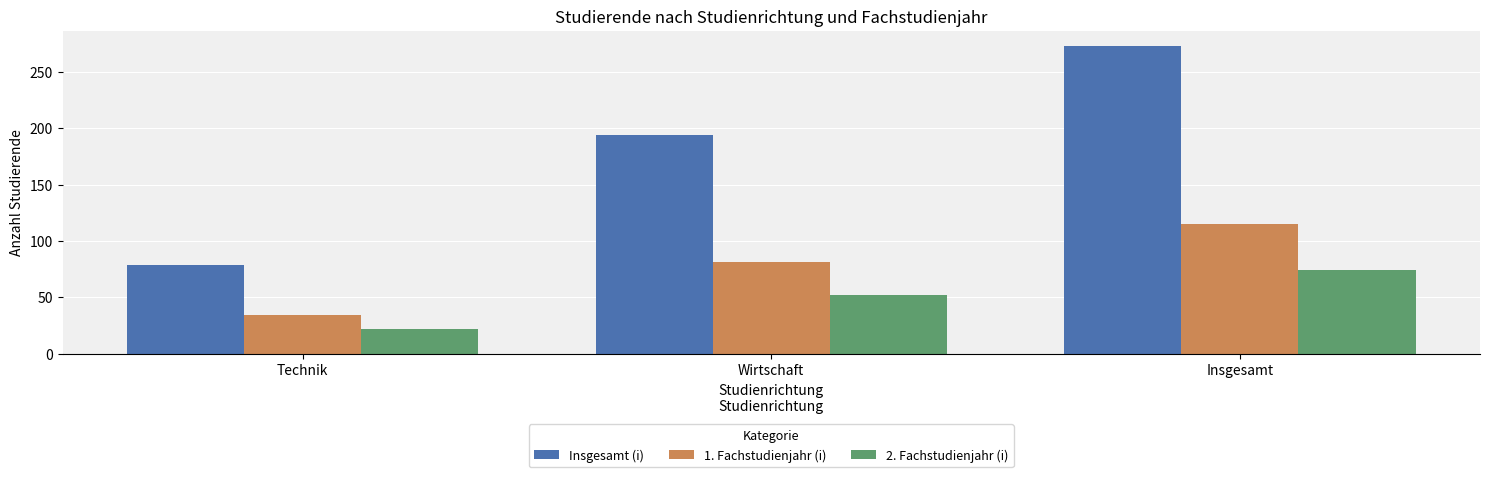

What is the highest value of the 2. Fachstudienjahr (i) series?

74